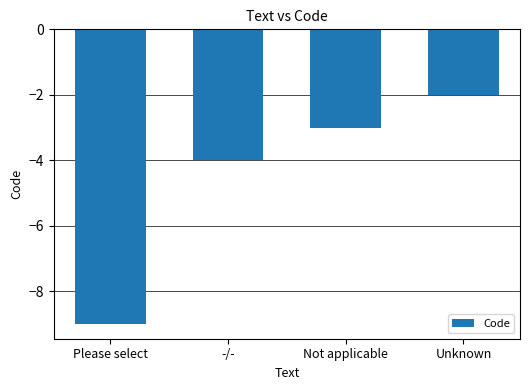

At which label does the data first exceed -3?

Unknown